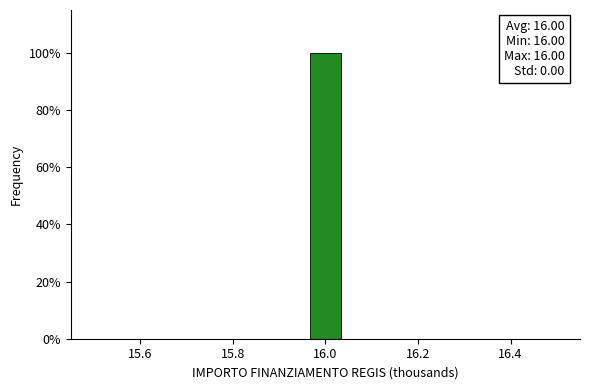

Read against the x-axis, roughly where is the centre of the tallest bar?

16.00